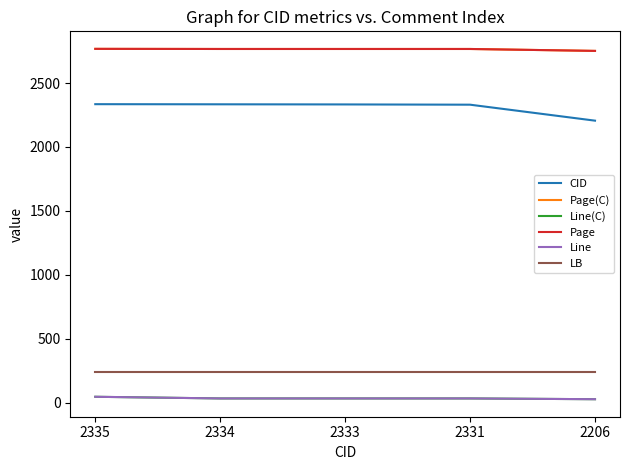

What is the greatest value displayed?

2768